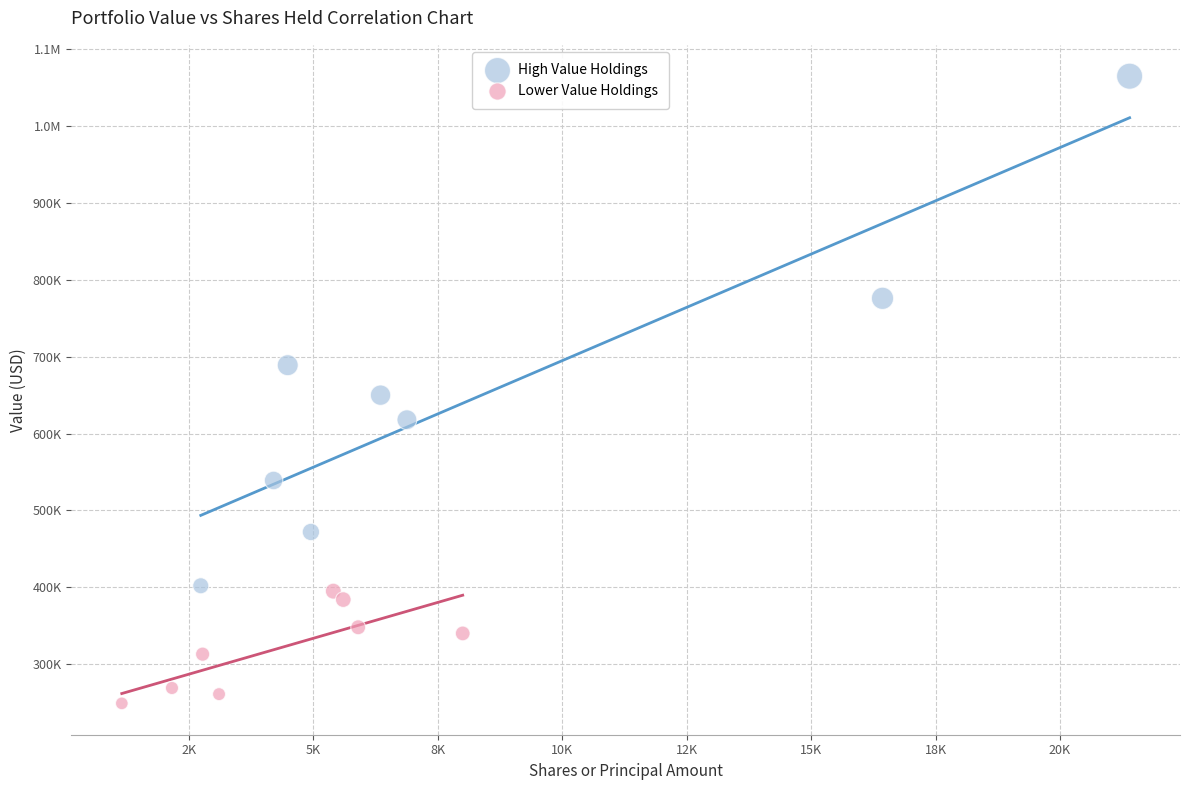

What are all the series names shown in the legend?

High Value Holdings, Lower Value Holdings